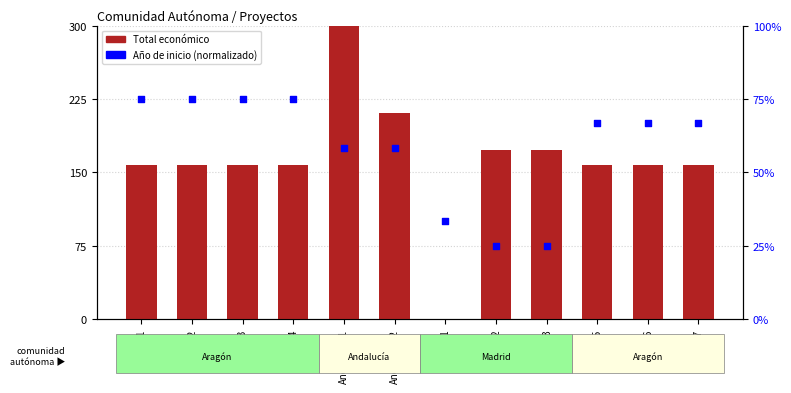

Which series reaches the maximum Y coordinate?

Total económico